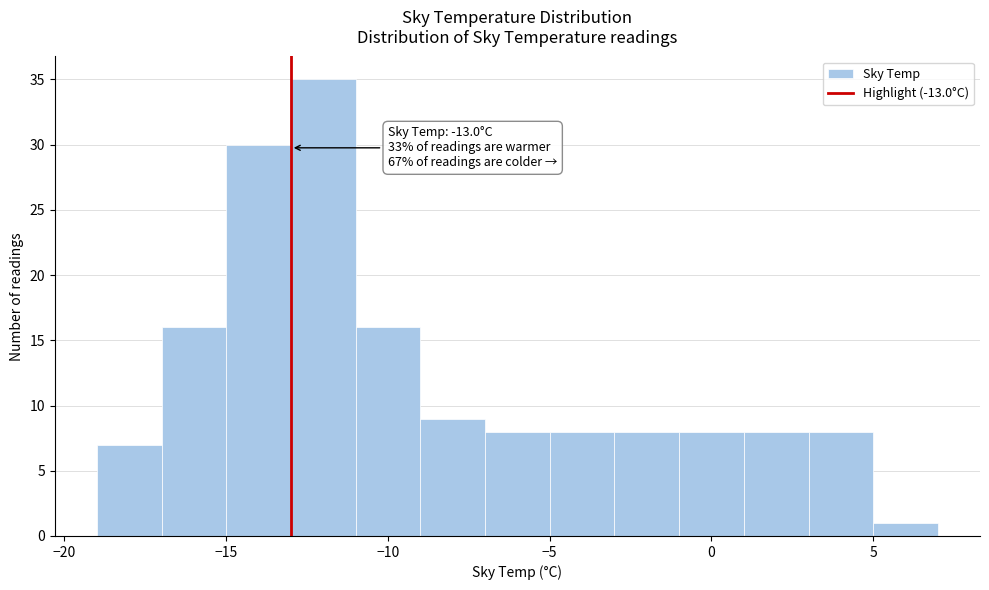

Which range on the x-axis has the tallest bar?

-13 to -11